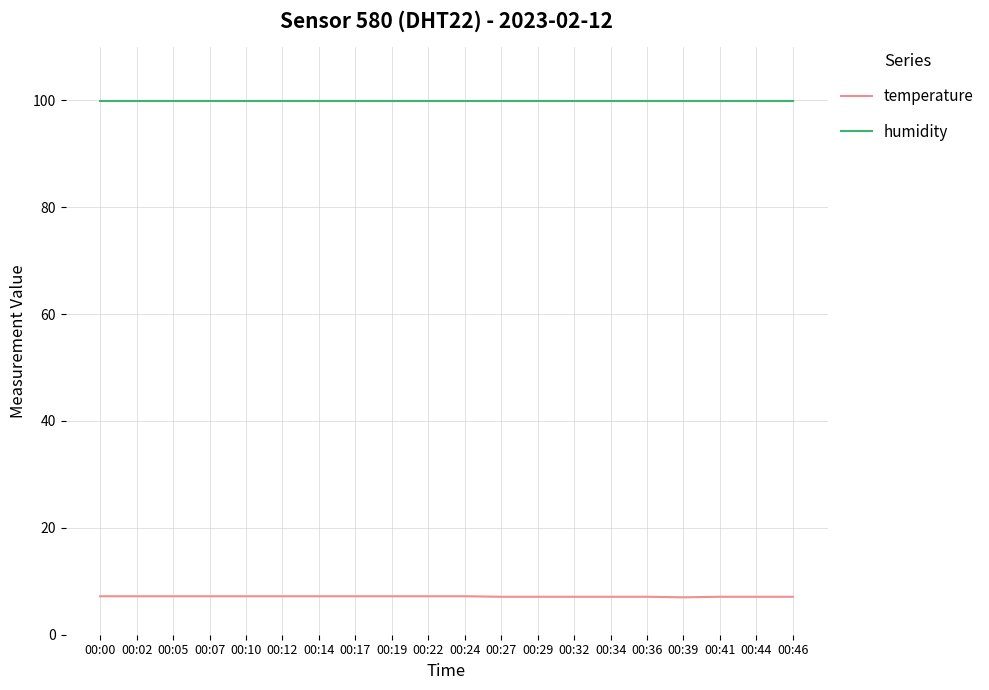

What is the lowest value of the humidity series?

99.9